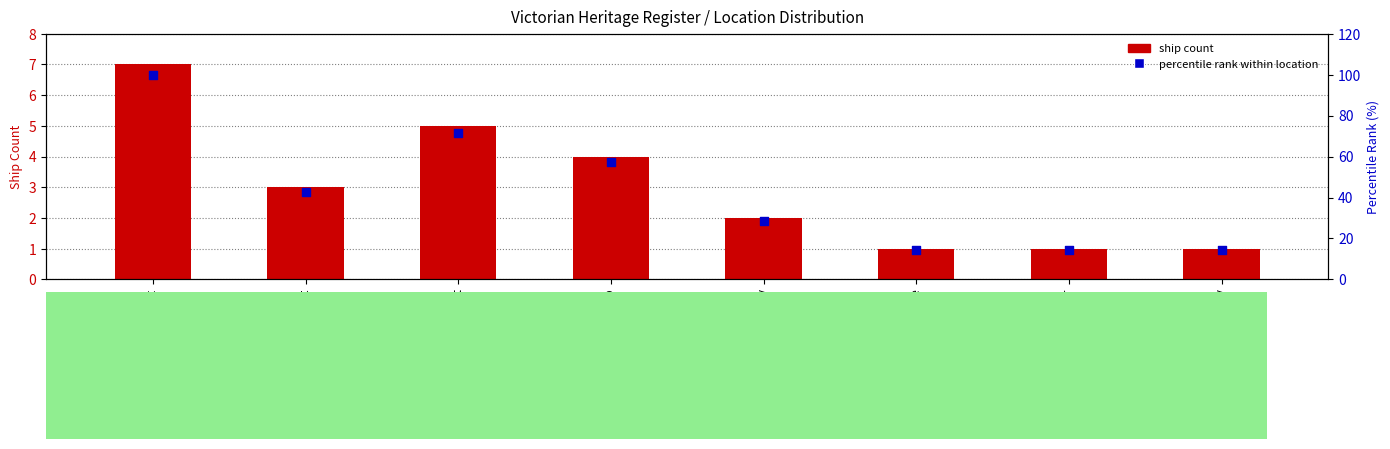

Which series has the largest total across all categories?

percentile rank within location